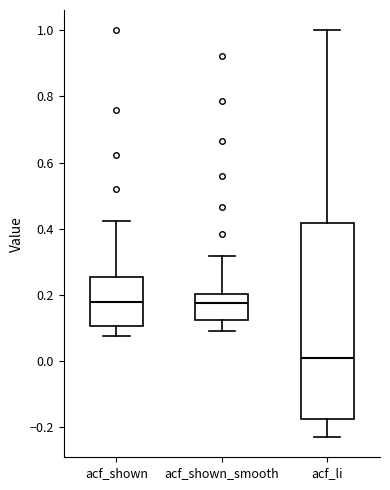

Which box's median line is the lowest?

acf_li